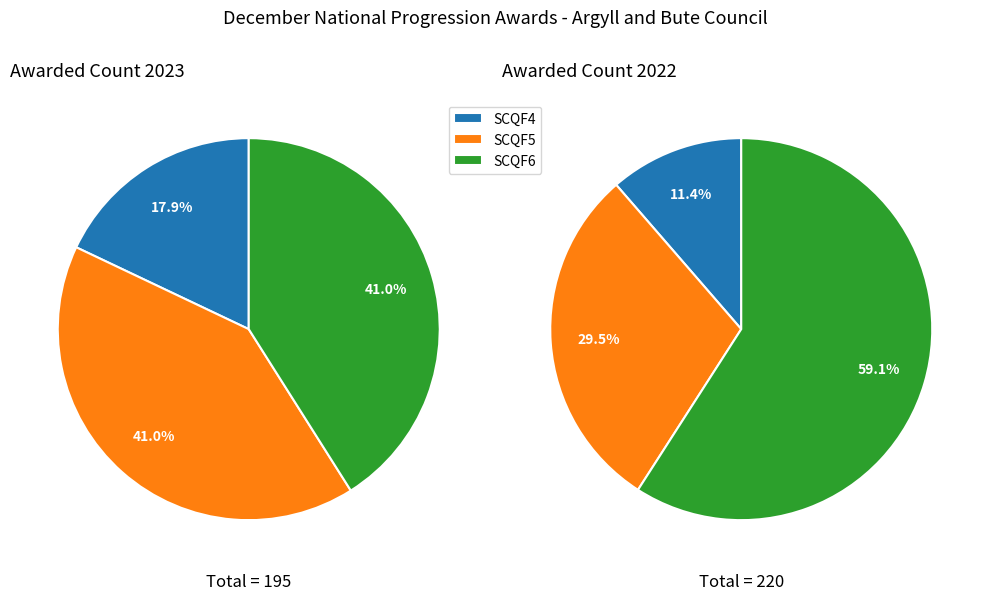

Which category has the biggest portion of the pie?

SCQF6